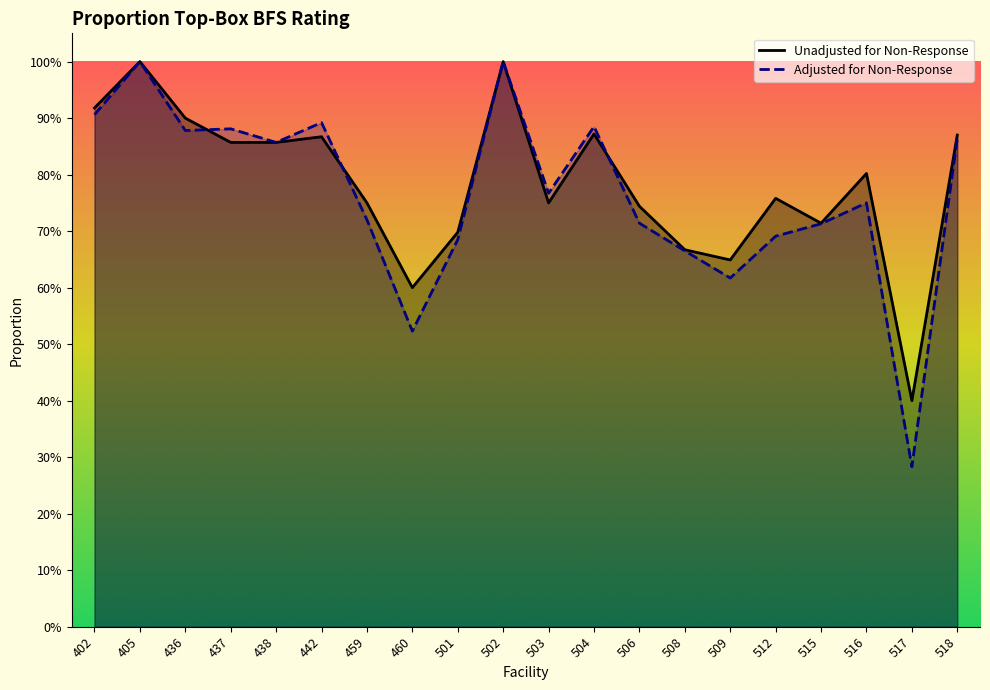

What is the value of the Adjusted for Non-Response point at the 7th from the left?

0.7